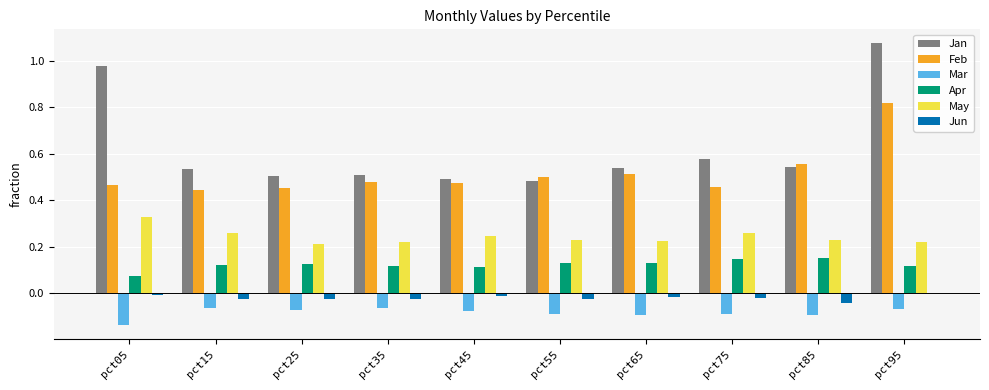

Count the number of data series in this chart.

6